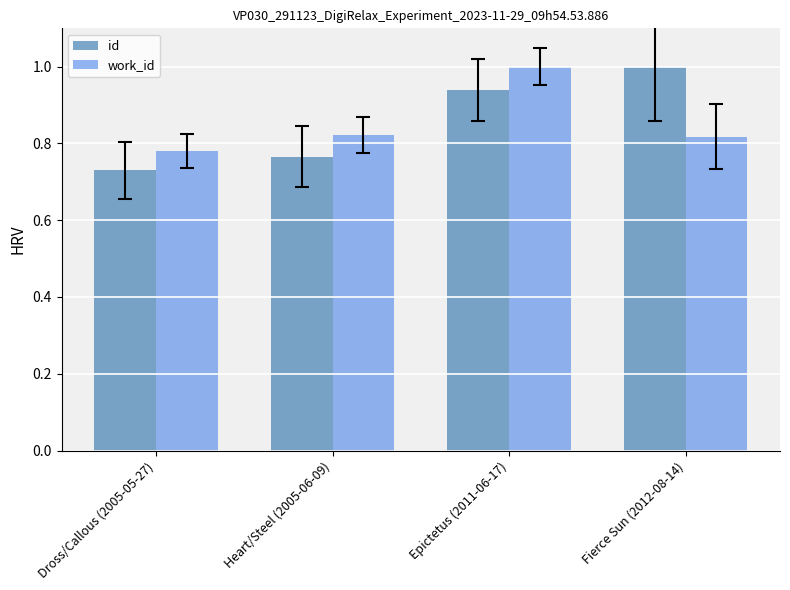

What is the maximum value shown in the chart?

1.0